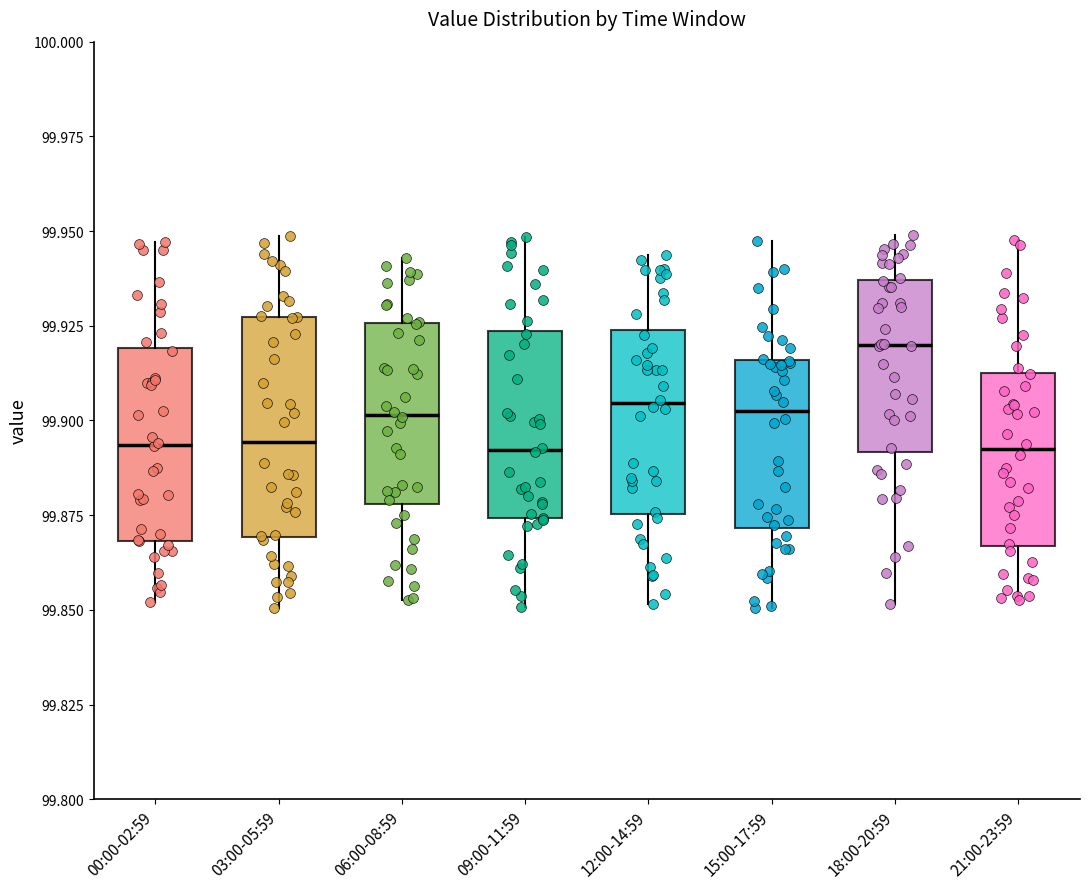

Reading left to right, read every box against the y-axis: the position of its median line, the range the box covers, and the ends of its whiskers. The values are not printed on the chart, so give them approximately, as read against the axis.

00:00-02:59: median 99.895, box 99.870 to 99.920, whiskers 99.850 to 99.945
03:00-05:59: median 99.895, box 99.870 to 99.925, whiskers 99.850 to 99.950
06:00-08:59: median 99.900, box 99.880 to 99.925, whiskers 99.855 to 99.945
09:00-11:59: median 99.890, box 99.875 to 99.925, whiskers 99.850 to 99.950
12:00-14:59: median 99.905, box 99.875 to 99.925, whiskers 99.850 to 99.945
15:00-17:59: median 99.905, box 99.870 to 99.915, whiskers 99.850 to 99.945
18:00-20:59: median 99.920, box 99.890 to 99.935, whiskers 99.850 to 99.950
21:00-23:59: median 99.890, box 99.865 to 99.915, whiskers 99.855 to 99.950